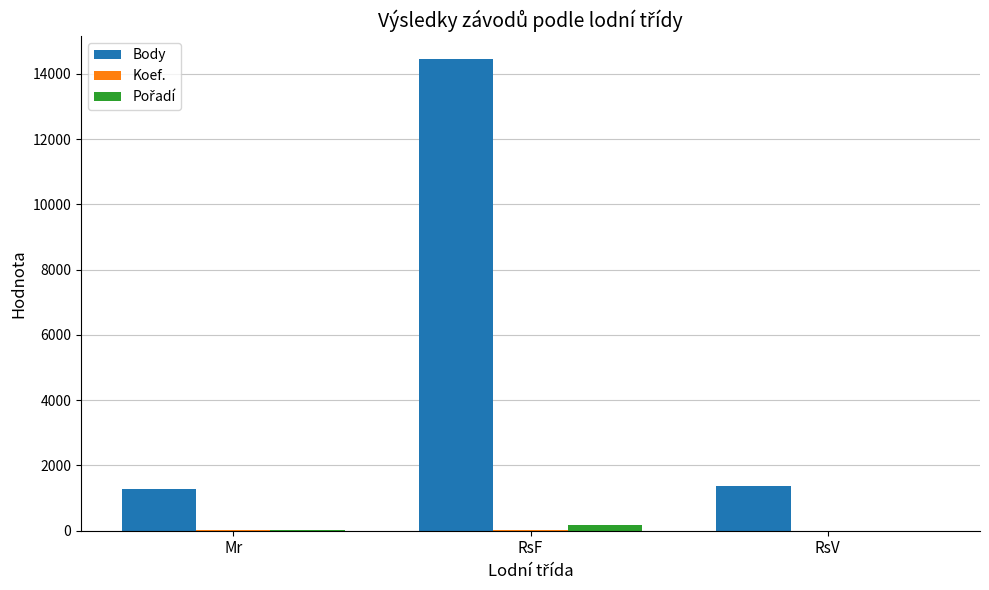

What is the total value across all series at RsV?

1394